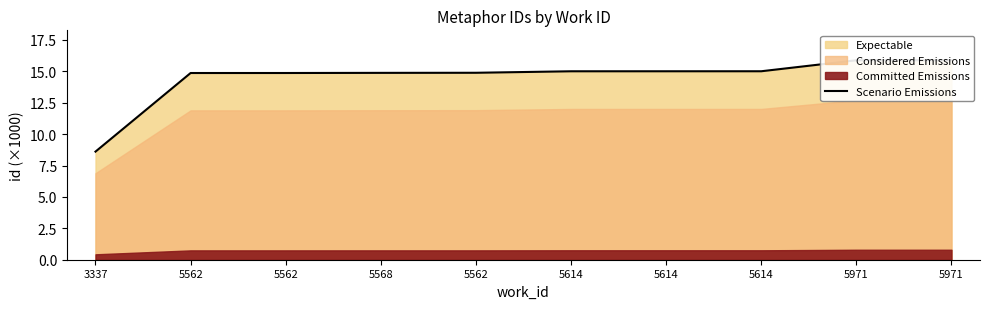

List the labels in order of value, smallest first.

3337, 5562, 5562, 5568, 5562, 5614, 5614, 5614, 5971, 5971